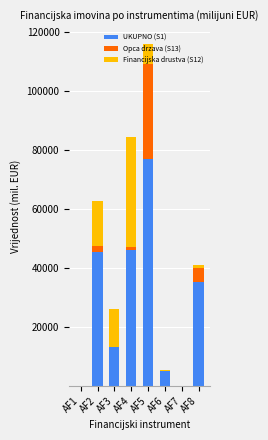

The UKUPNO (S1) series shows 45906.7 at AF4. True or false?

True